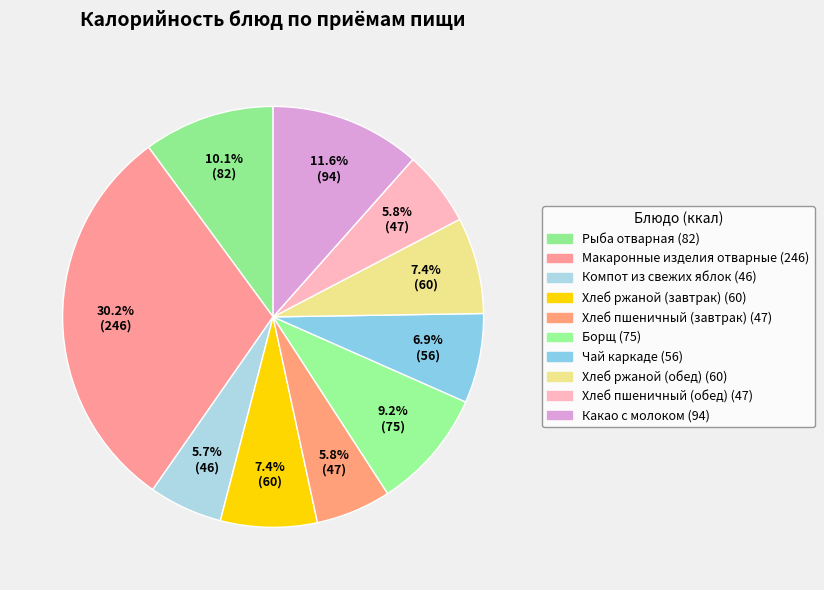

To the nearest percent, what is the combined percentage of Макаронные изделия отварные and Хлеб ржаной (завтрак)?

38%